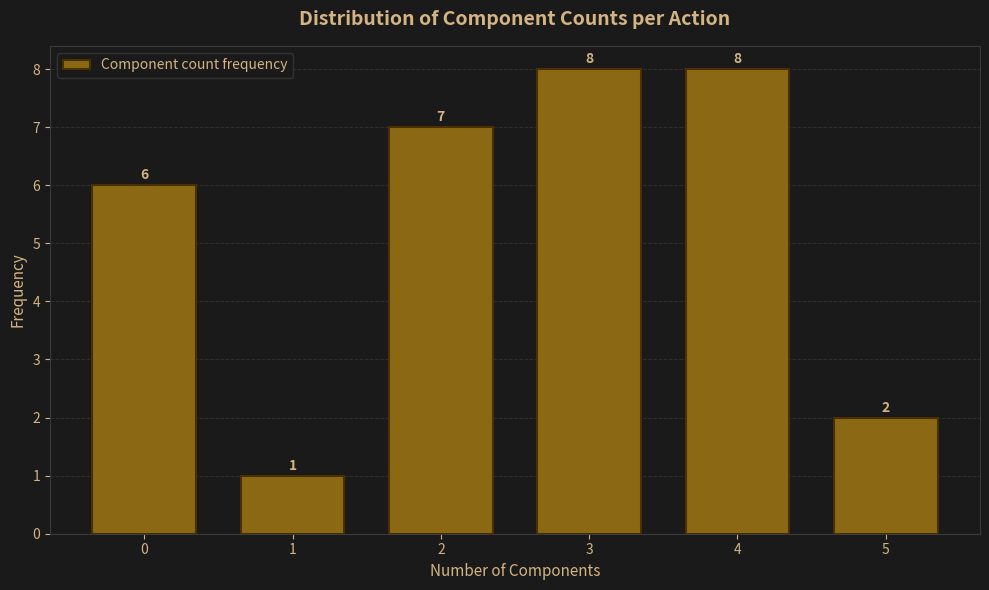

Reading left to right, extract all data points from this chart.

0=6	1=1	2=7	3=8	4=8	5=2